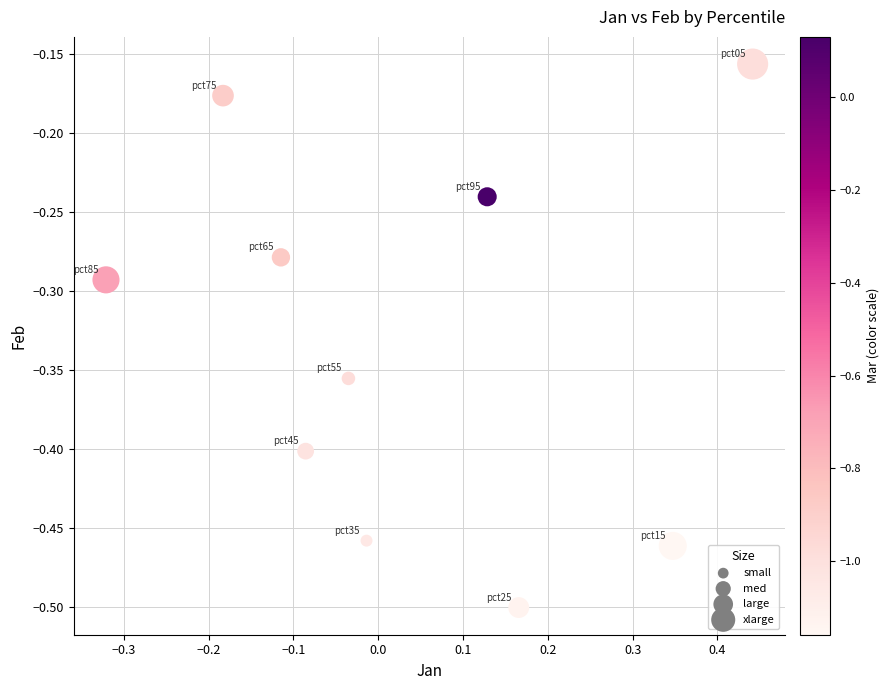

How many points are shown in the scatter plot?

10